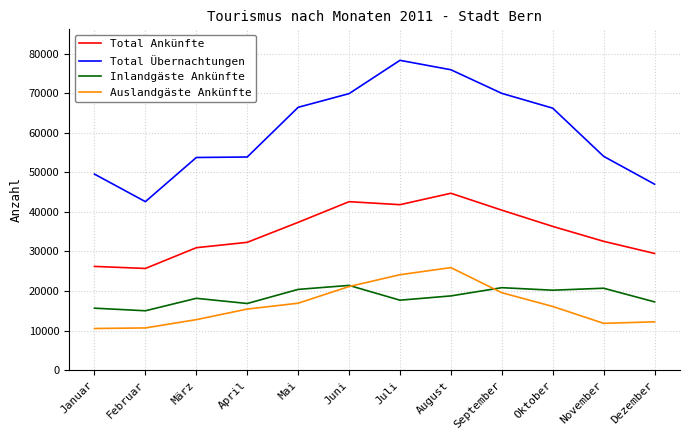

Which series has the largest range (max minus min)?

Total Übernachtungen